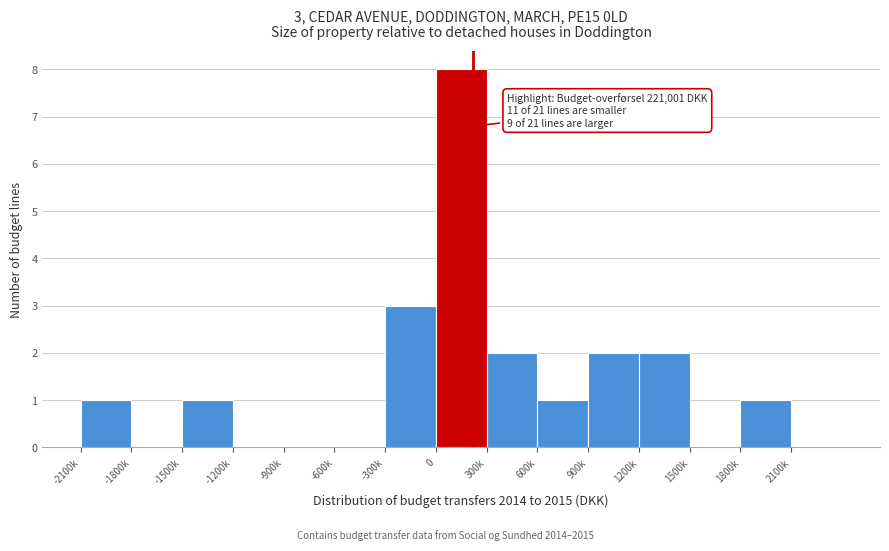

Reading left to right, transcribe all the data shown in this chart.

-2100k=1	-1800k=0	-1500k=1	-1200k=0	-900k=0	-600k=0	-300k=3	0=8	300k=2	600k=1	900k=2	1200k=2	1500k=0	1800k=1	2100k=0